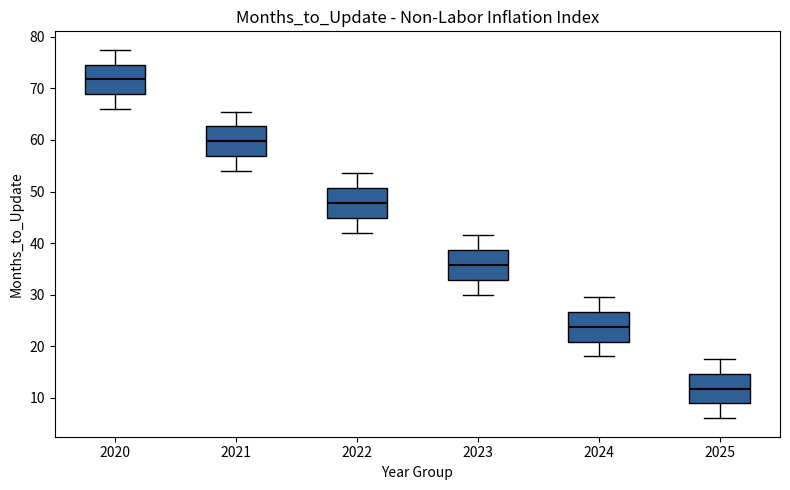

Which box's median line is the lowest?

2025